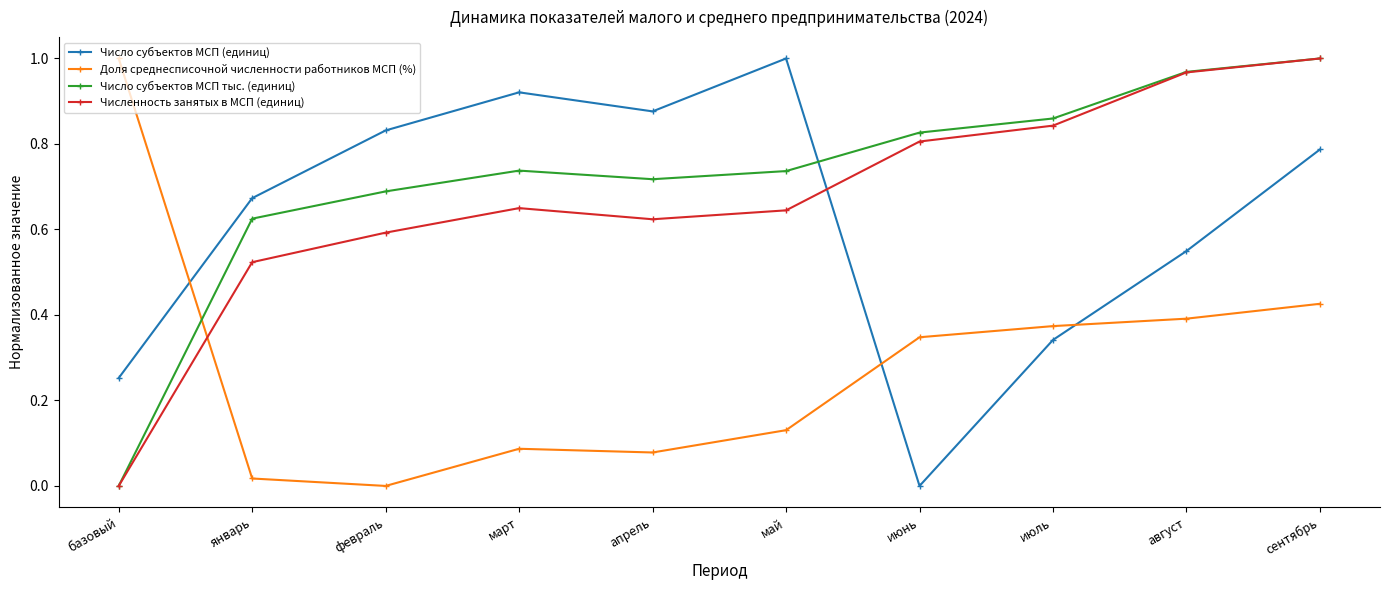

What is the label of the 9th point from the left?

август